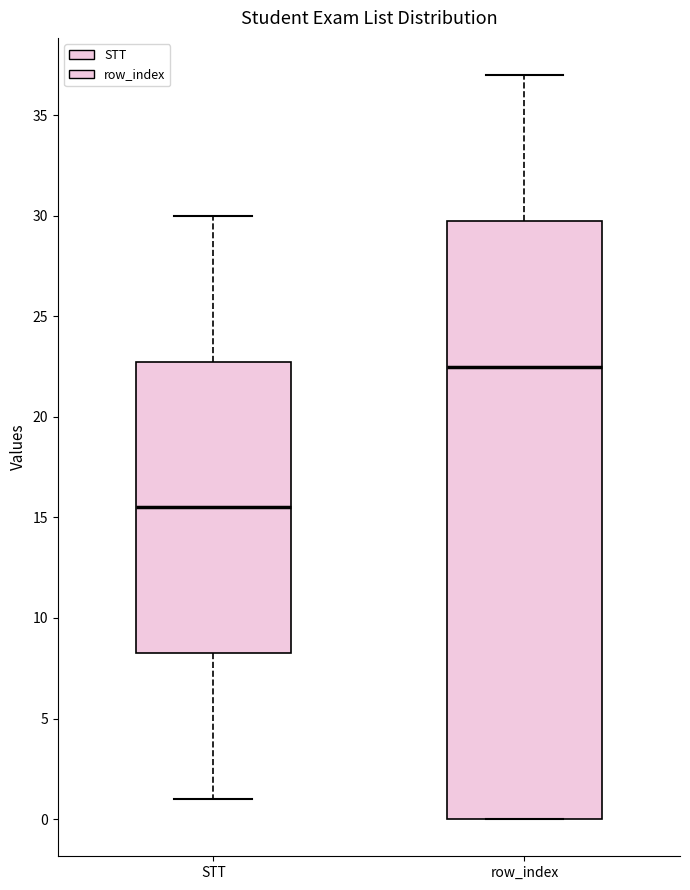

Reading left to right, transcribe this box plot: for each box, give where its median line is, the range the box spans, and where its two whiskers end, as read against the y-axis. The values are not printed on the chart, so give them approximately, as read against the axis.

STT: median 15.5, box 8.5 to 23.0, whiskers 1.0 to 30.0
row_index: median 22.5, box 0.0 to 30.0, whiskers 0.0 to 37.0